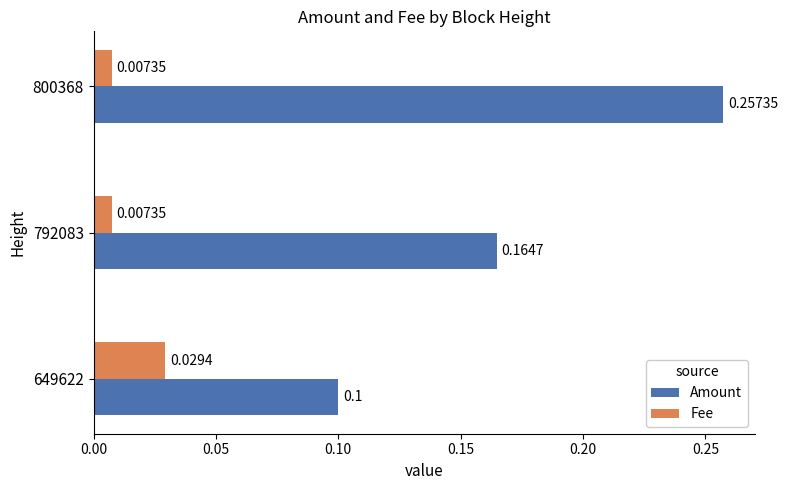

Which series has the largest total across all categories?

Amount